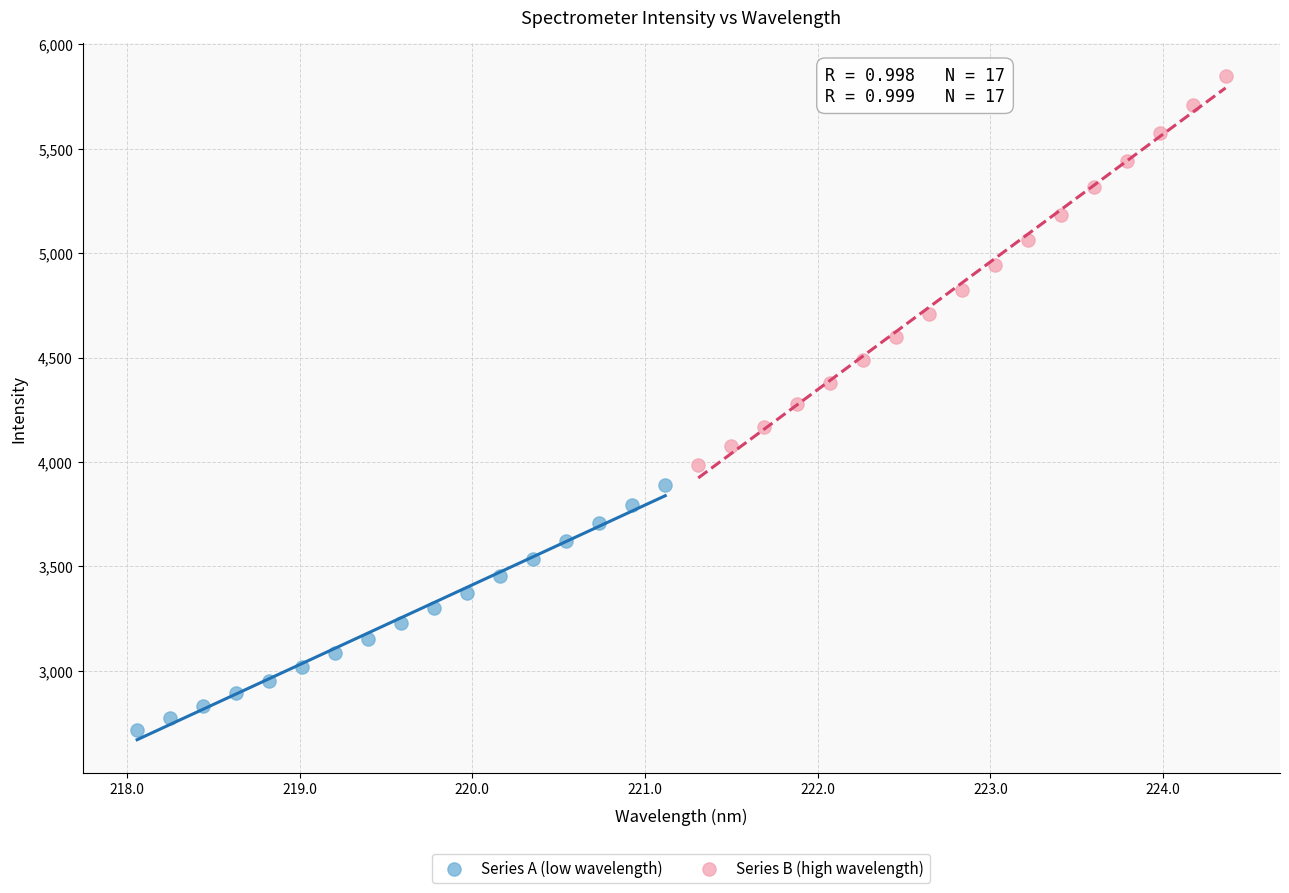

Which series reaches the maximum Y coordinate?

Series B (high wavelength)